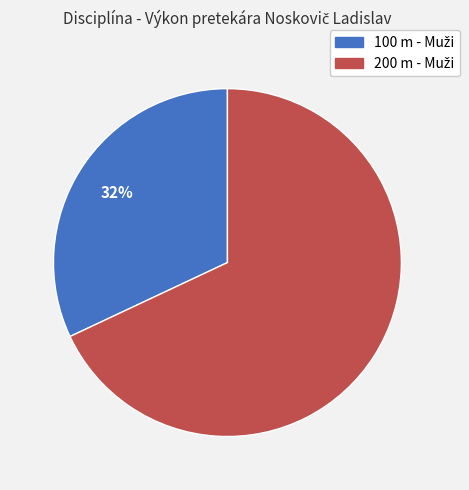

To the nearest percent, what is the average slice percentage?

50%